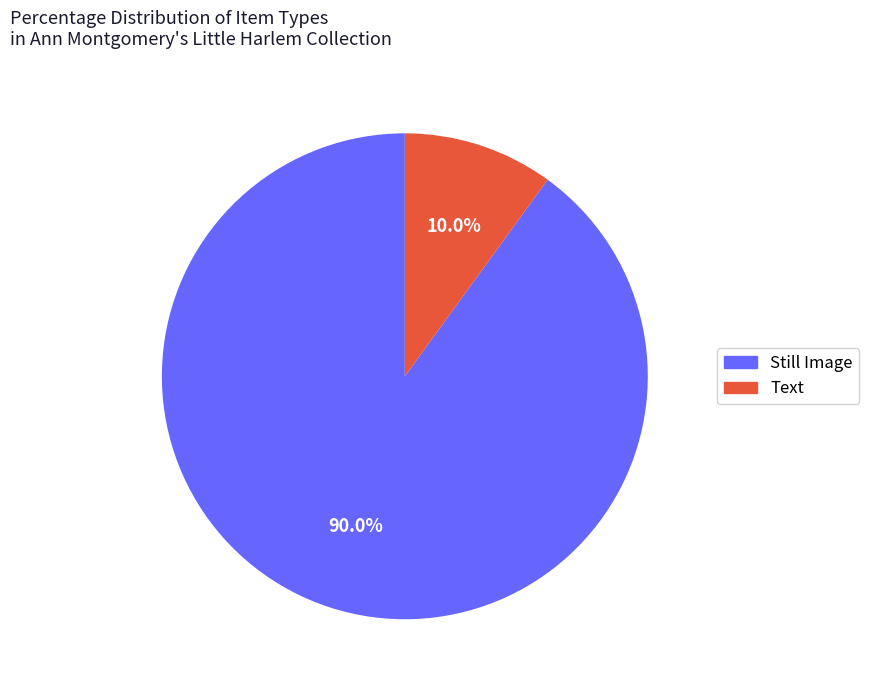

What is the largest slice in the pie chart?

Still Image